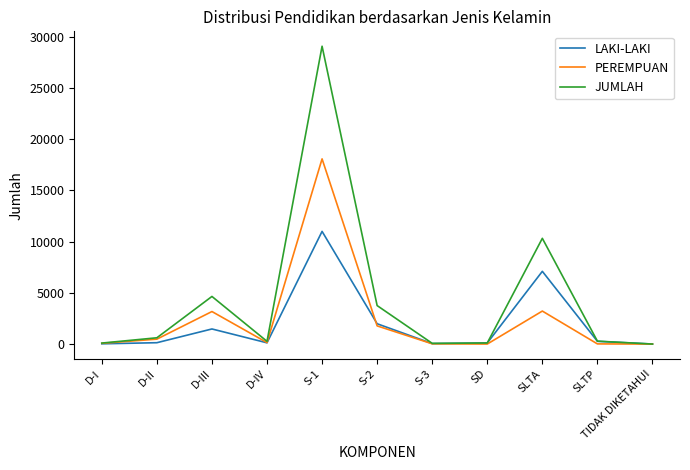

The JUMLAH series shows 4647 at D-III. True or false?

True